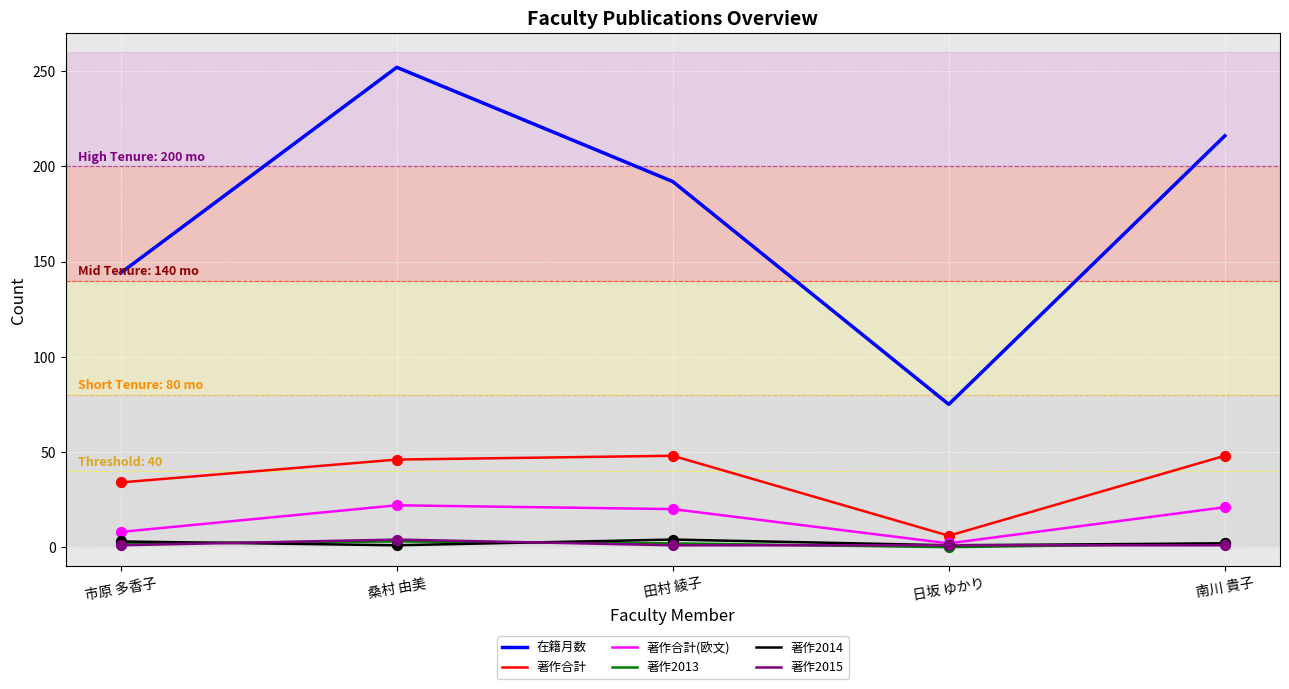

Which series has the widest spread of values?

在籍月数